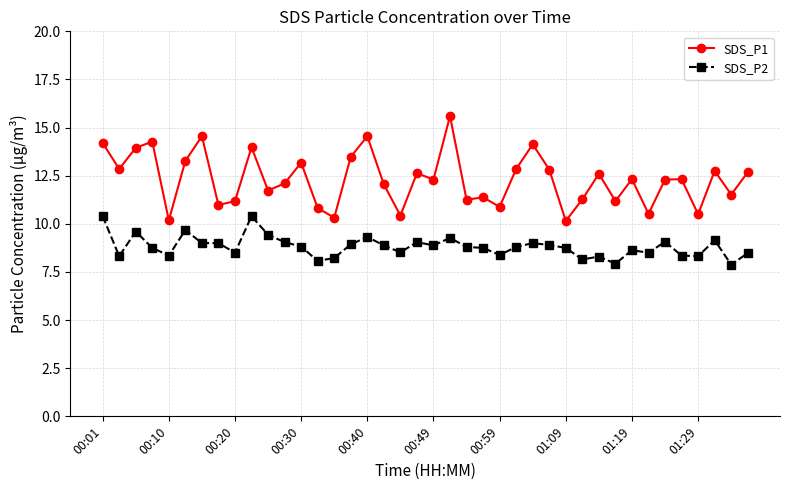

Which series has the largest total across all categories?

SDS_P1